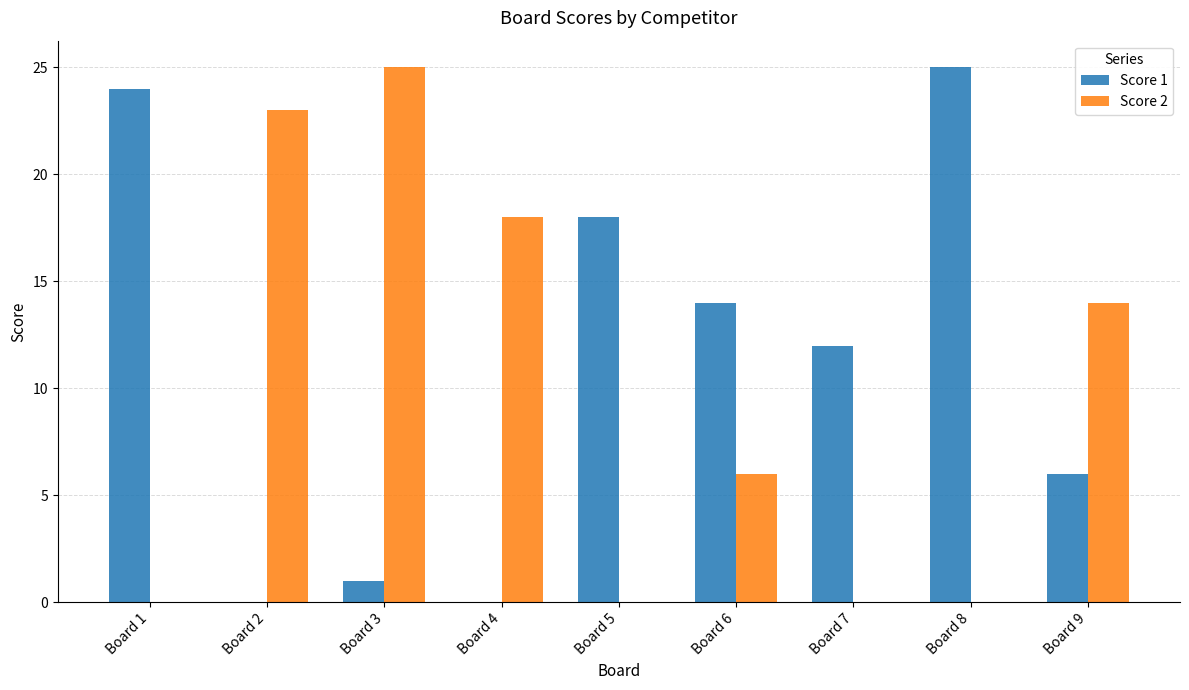

Which series changed the most between Board 3 and Board 9?

Score 2